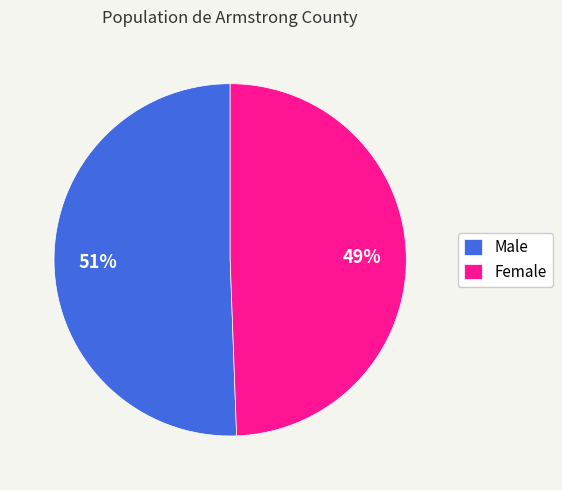

What is the ratio of the value at Male to the value at Female?

1.0